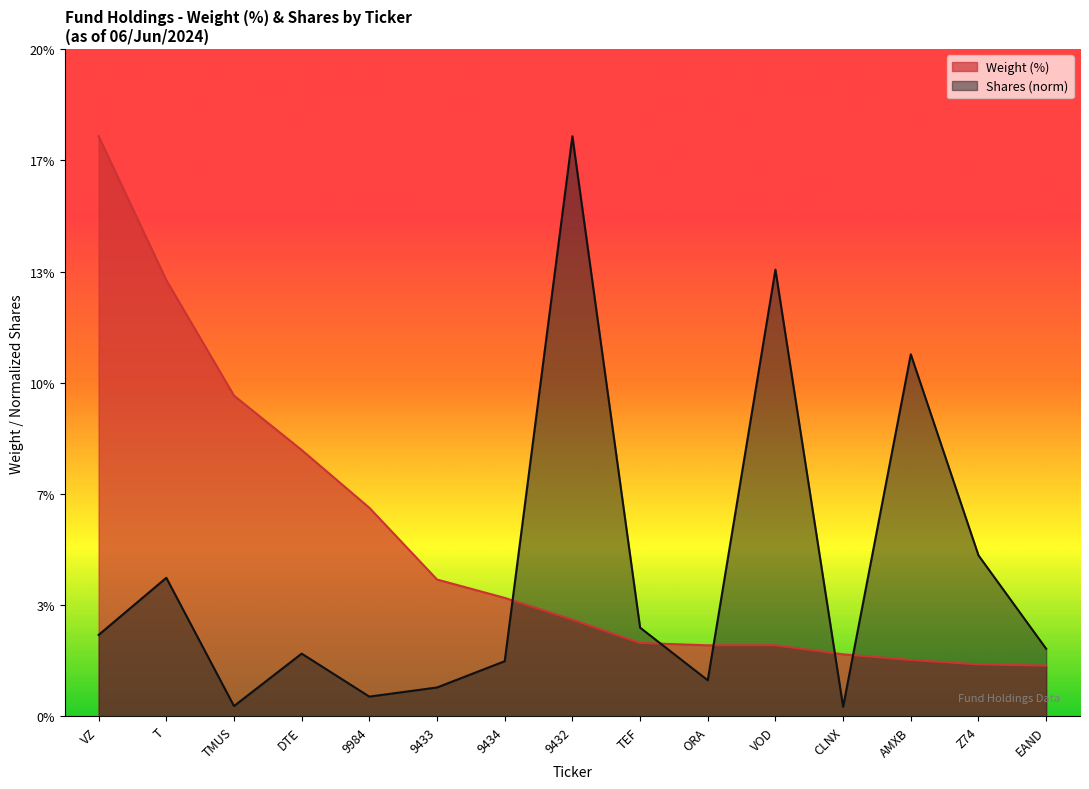

What is the difference between the highest and lowest values at TMUS?

9.3